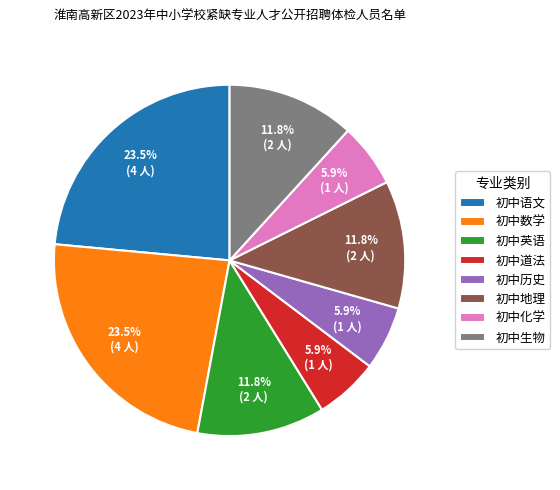

Approximately how many times larger is the value at 初中生物 compared to 初中英语?

1.0